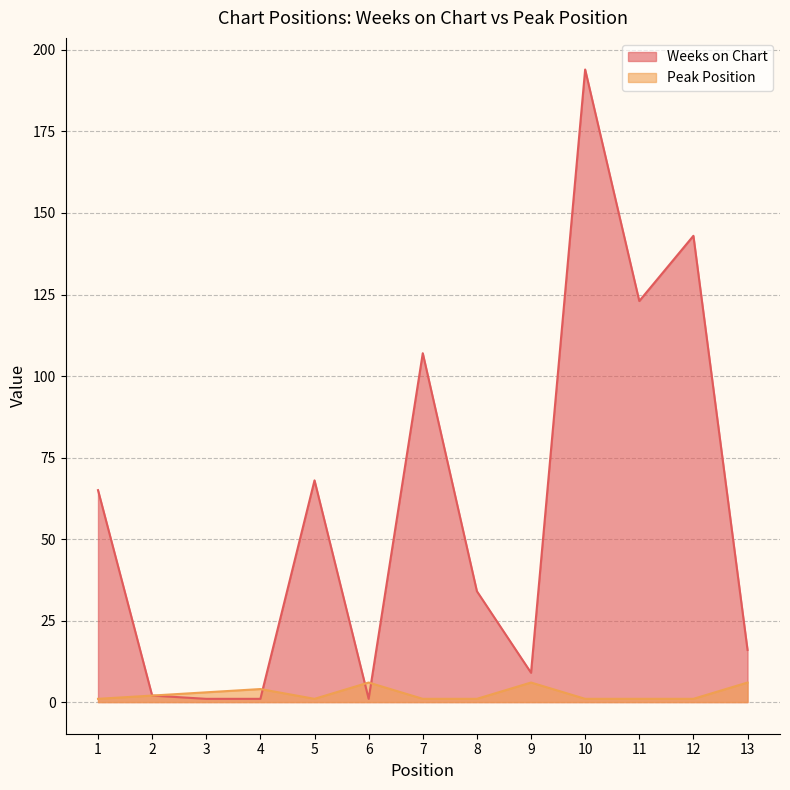

Is the value of Peak Position at 4 greater than the value of Weeks on Chart at 6?

Yes